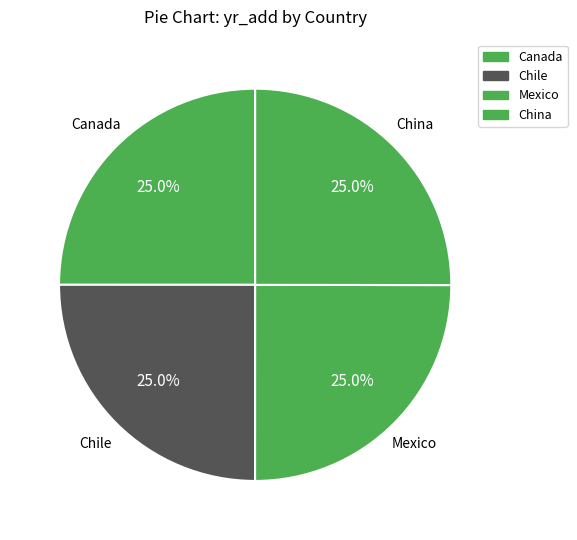

What percentage is the Mexico slice, to the nearest percent?

25%